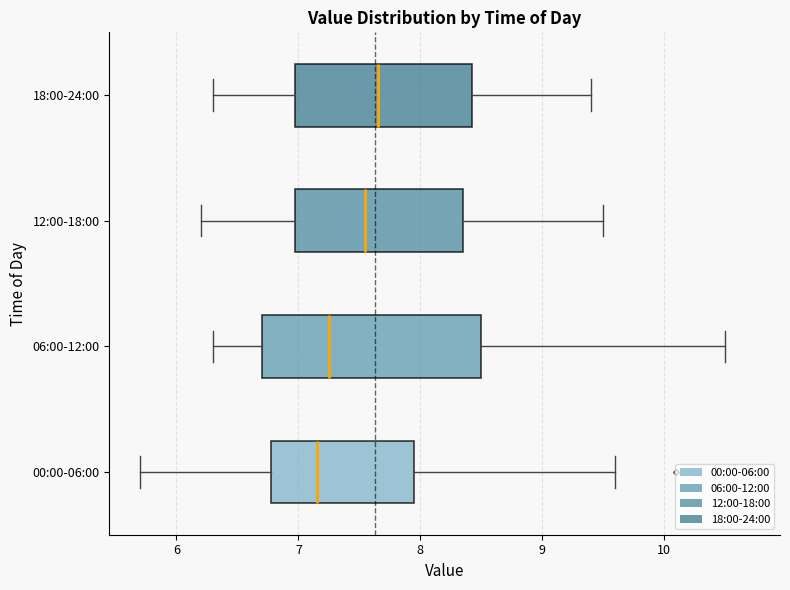

Reading bottom to top, transcribe this box plot: for each box, give where its median line is, the range the box spans, and where its two whiskers end, as read against the x-axis. The values are not printed on the chart, so give them approximately, as read against the axis.

00:00-06:00: median 7.2, box 6.8 to 8.0, whiskers 5.7 to 9.6
06:00-12:00: median 7.3, box 6.7 to 8.5, whiskers 6.3 to 10.5
12:00-18:00: median 7.6, box 7.0 to 8.4, whiskers 6.2 to 9.5
18:00-24:00: median 7.7, box 7.0 to 8.4, whiskers 6.3 to 9.4